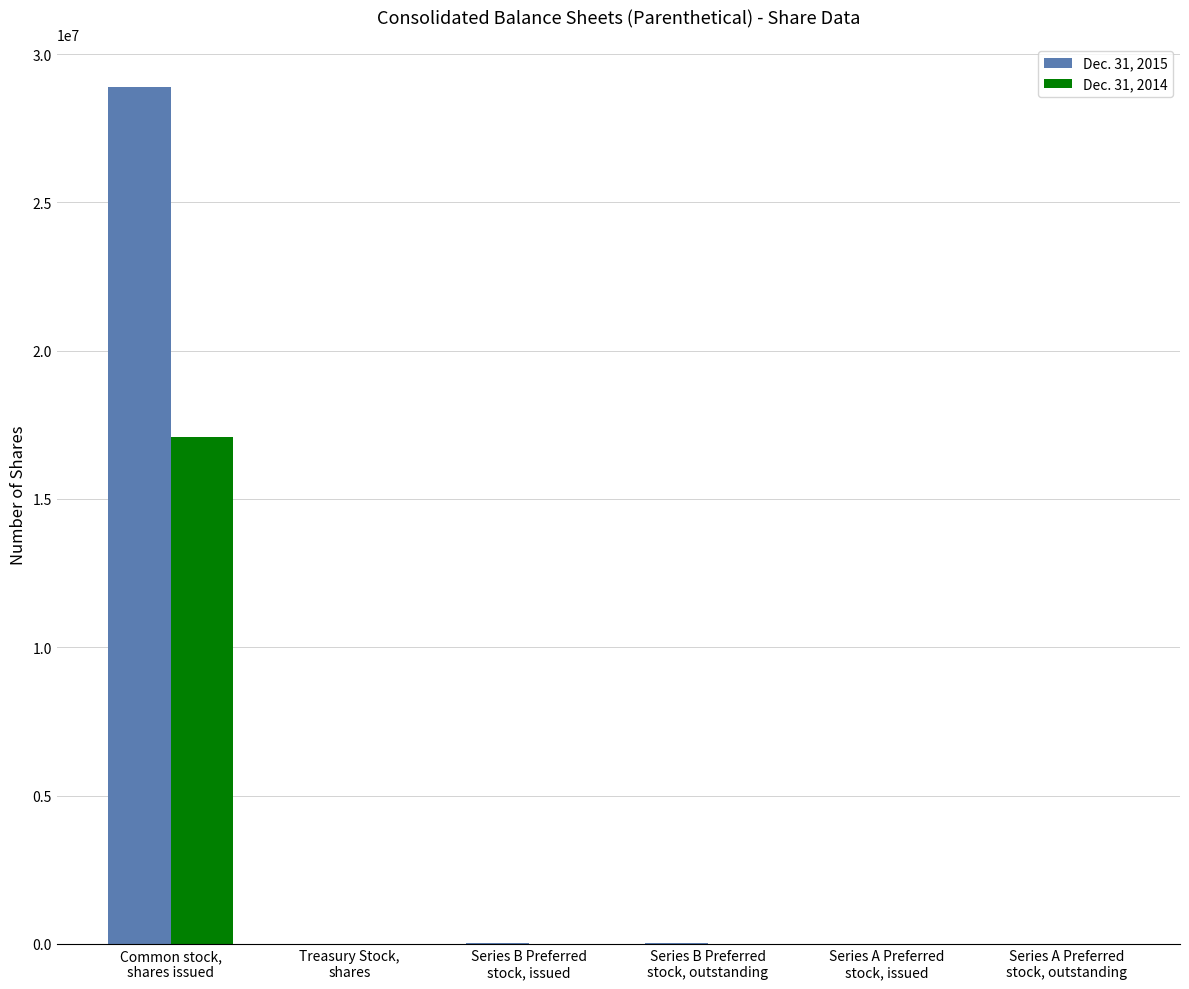

Which series has the largest total across all categories?

Dec. 31, 2015